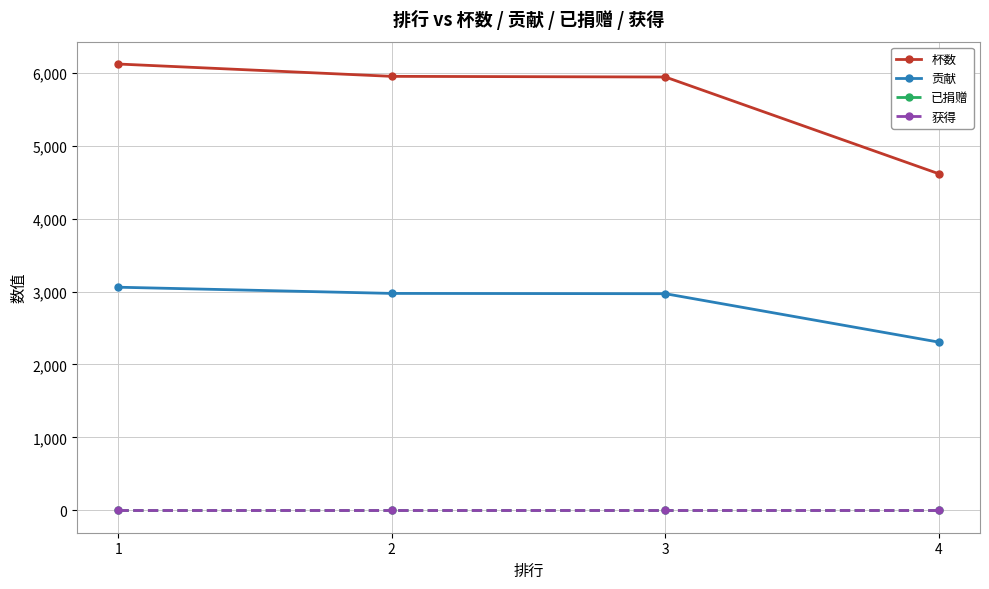

Which series changed the most between 2 and 3?

杯数